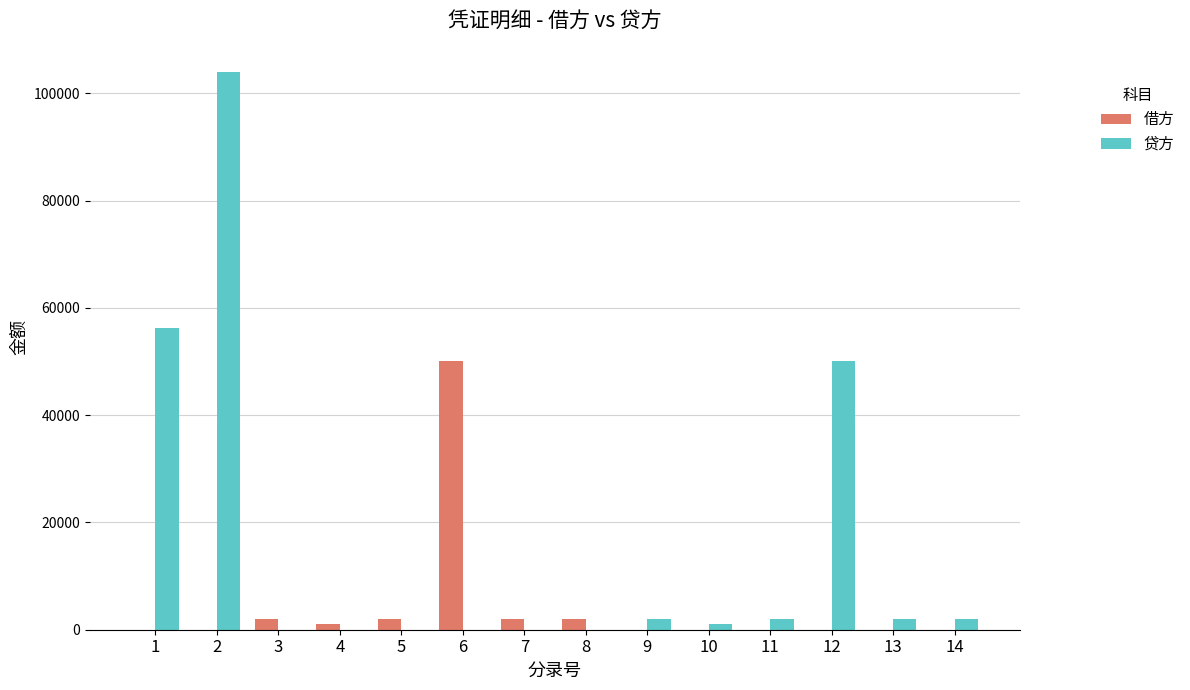

Reading right to left, transcribe all the data shown in this chart.

借方: 14=0.0	13=0.0	12=0.0	11=0.0	10=0.0	9=0.0	8=2000.0	7=2000.0	6=50000.0	5=2000.0	4=1100.0	3=2000.0	2=0.0	1=0.0
贷方: 14=2000.0	13=2000.0	12=50000.0	11=2000.0	10=1100.0	9=2000.0	8=0.0	7=0.0	6=0.0	5=0.0	4=0.0	3=0.0	2=104033.8	1=56163.4